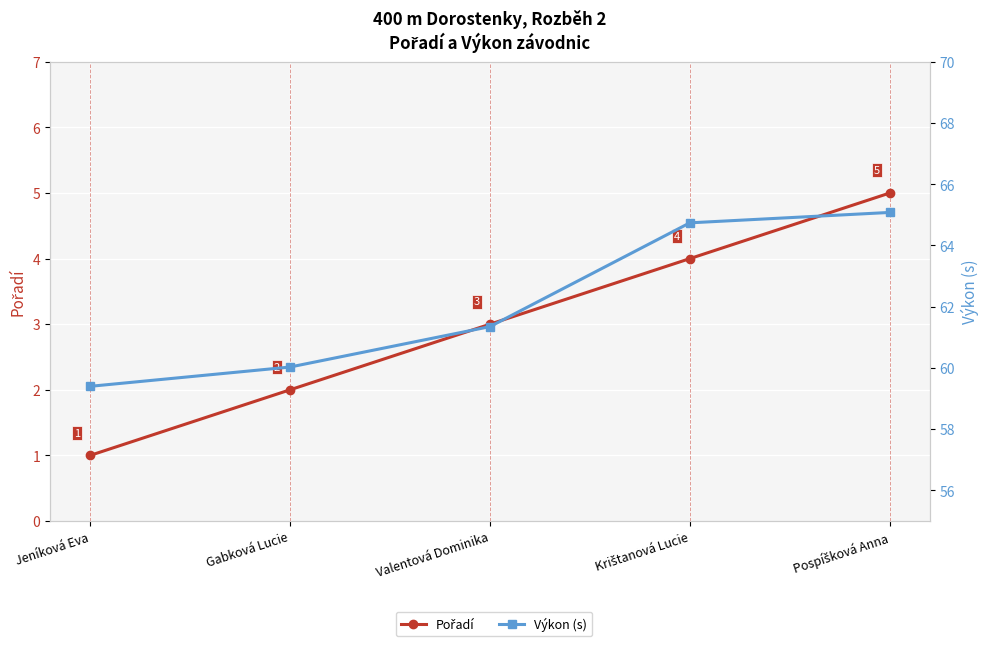

Reading left to right, extract all data points from this chart.

Pořadí: Jeníková Eva=1.0	Gabková Lucie=2.0	Valentová Dominika=3.0	Krištanová Lucie=4.0	Pospíšková Anna=5.0
Výkon (s): Jeníková Eva=59.4	Gabková Lucie=60.0	Valentová Dominika=61.4	Krištanová Lucie=64.7	Pospíšková Anna=65.1